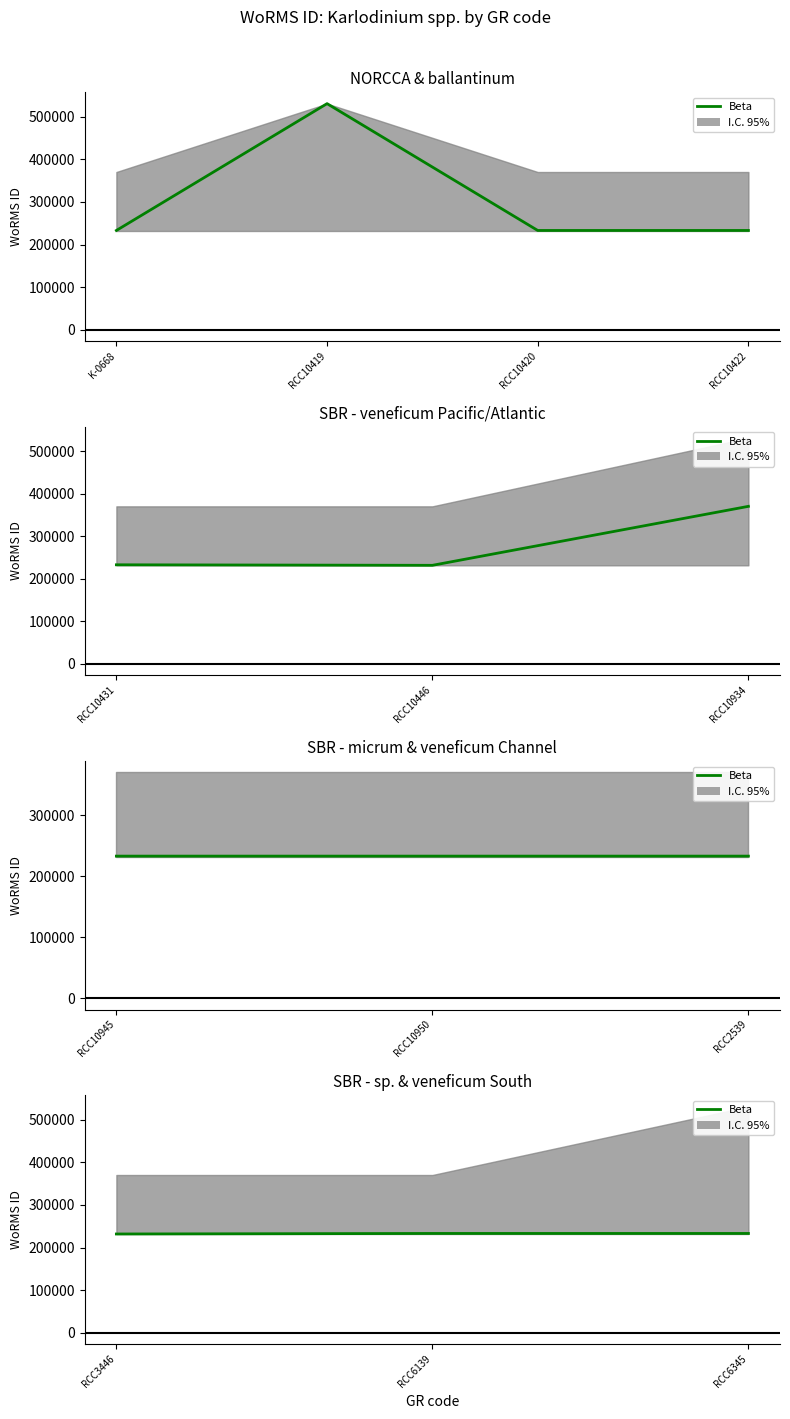

What is the sum of the values at RCC3446 and RCC6345?

464826